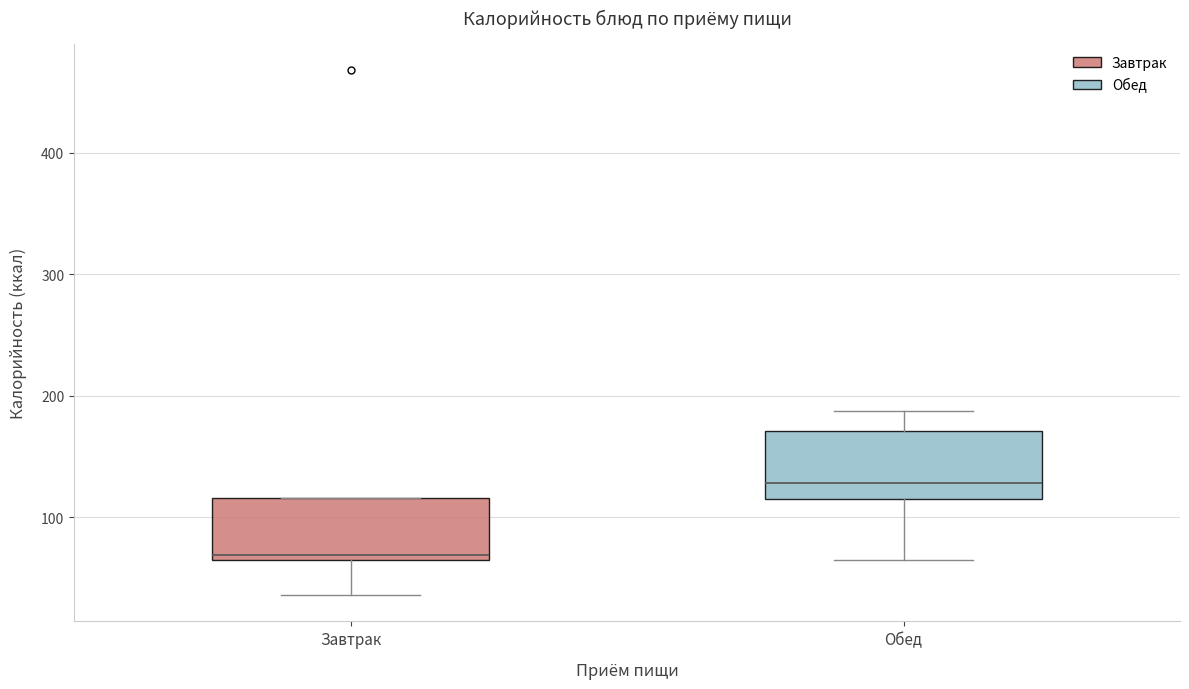

Reading left to right, read every box against the y-axis: the position of its median line, the range the box covers, and the ends of its whiskers. The values are not printed on the chart, so give them approximately, as read against the axis.

Завтрак: median 70, box 60 to 120, whiskers 40 to 120
Обед: median 130, box 110 to 170, whiskers 60 to 190